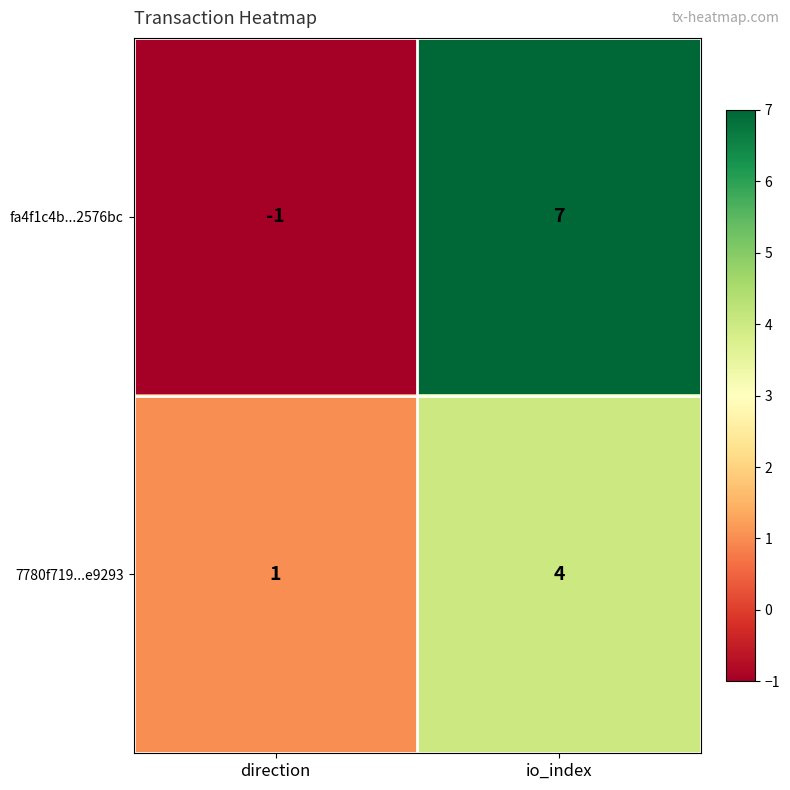

Which series has the widest spread of values?

fa4f1c4b...2576bc